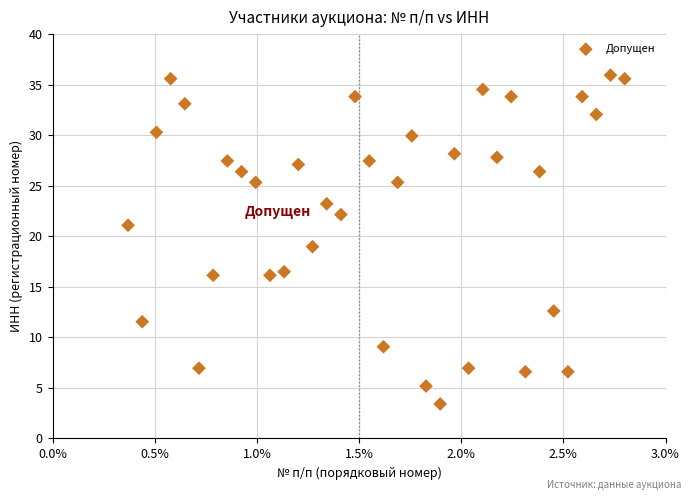

What is the range of X values (max minus min)?

2.4